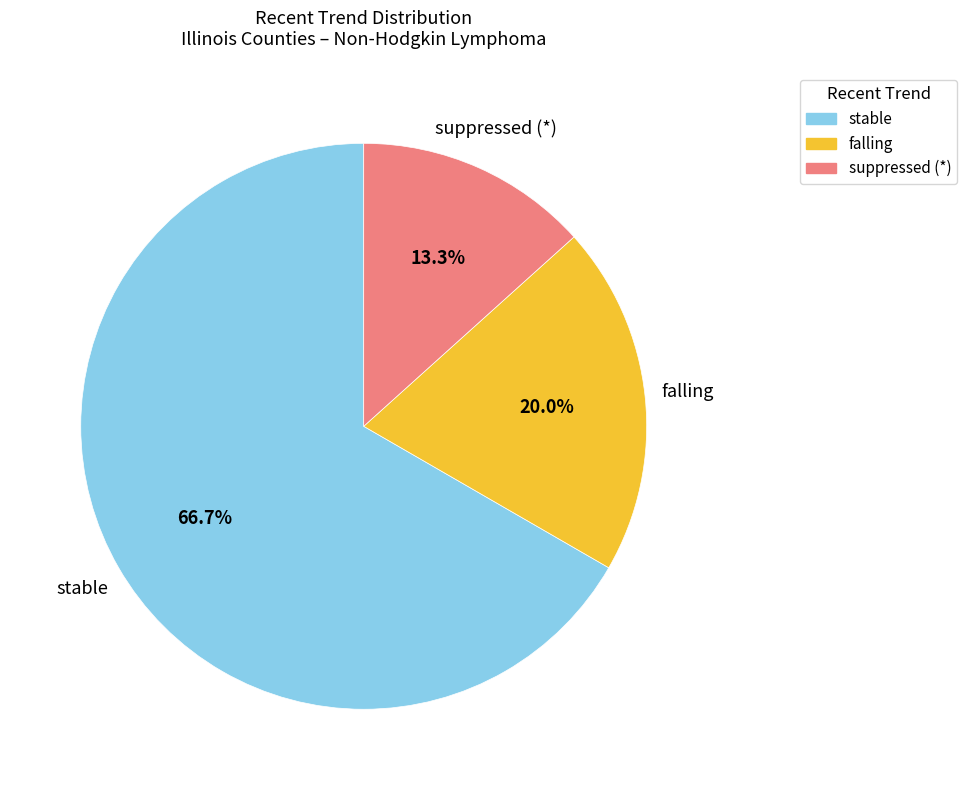

Which has a higher value, falling or suppressed (*)?

falling